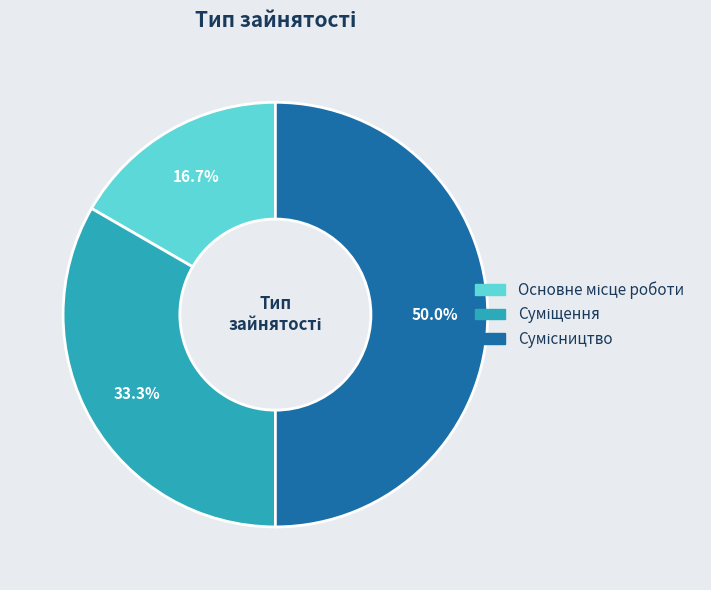

What is the largest slice in the pie chart?

Сумісництво